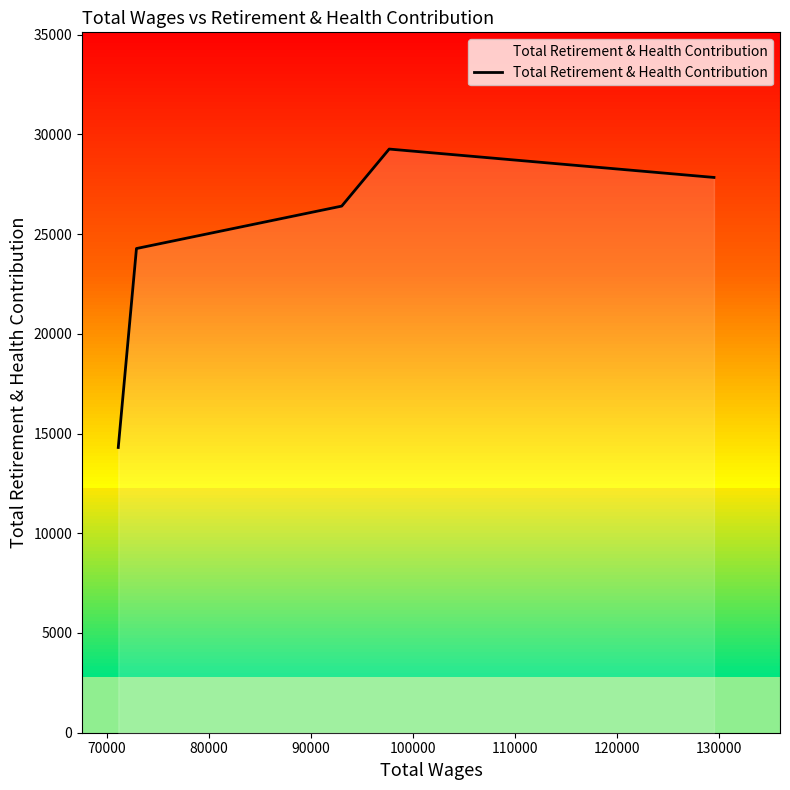

How many lines are shown in the chart?

1